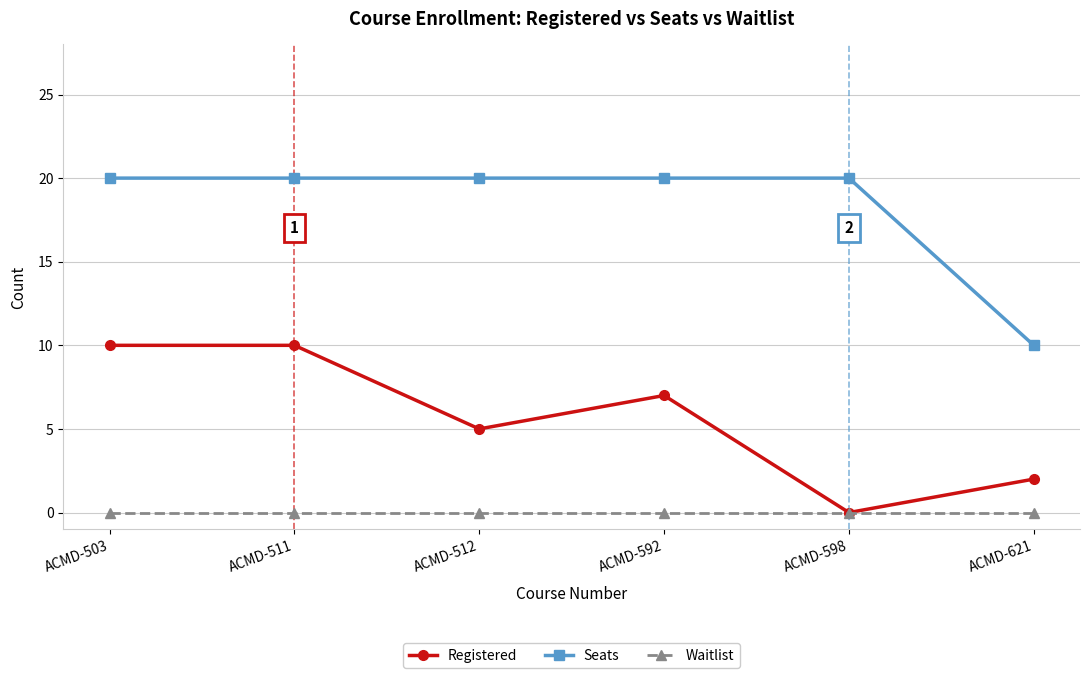

At which label is Registered closest to 5?

ACMD-512